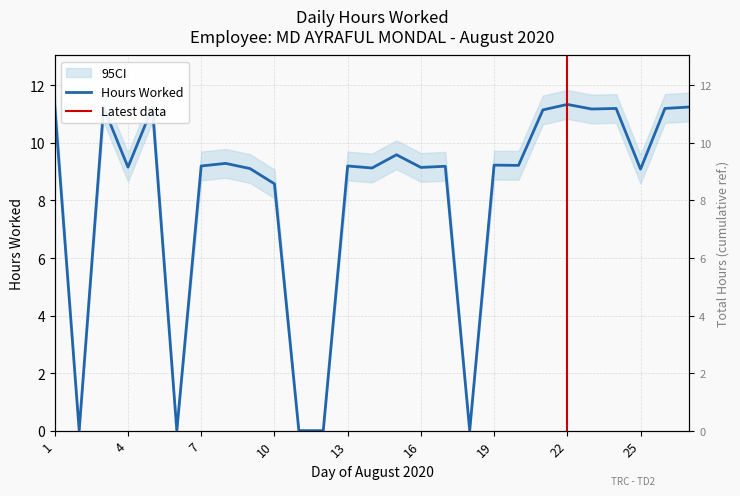

Which label corresponds to the smallest value in the chart?

2